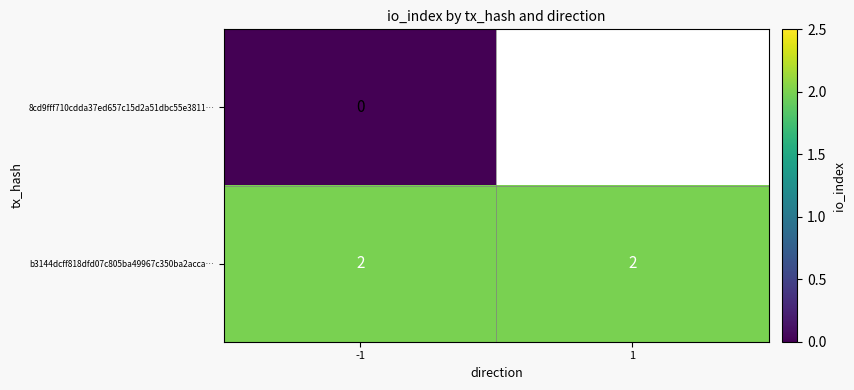

What is the sum of all b3144dcff818dfd07c805ba49967c350ba2acca… values?

4